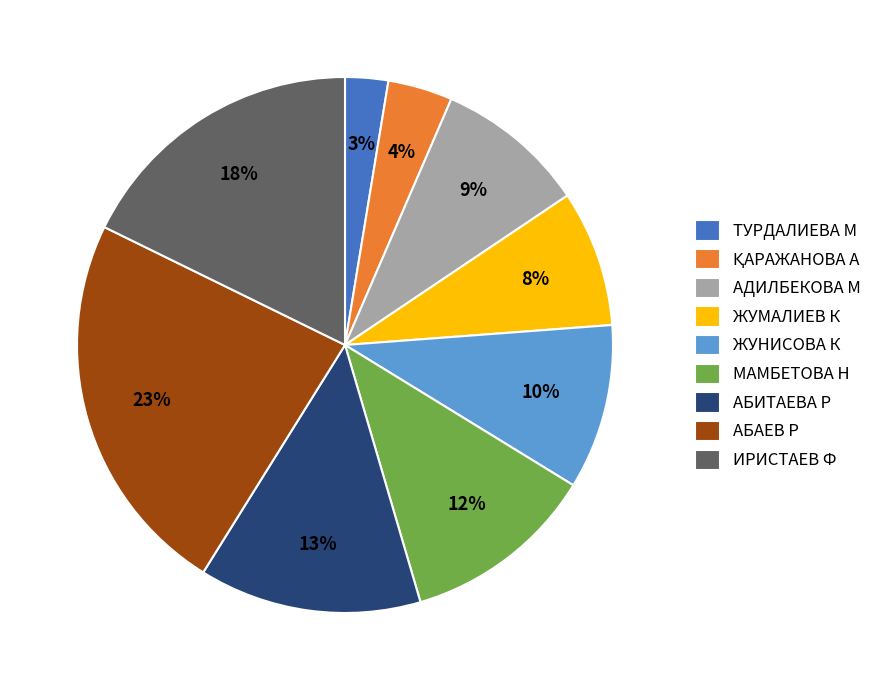

Do АБАЕВ Р and ЖУНИСОВА К together represent more than half of the pie?

No